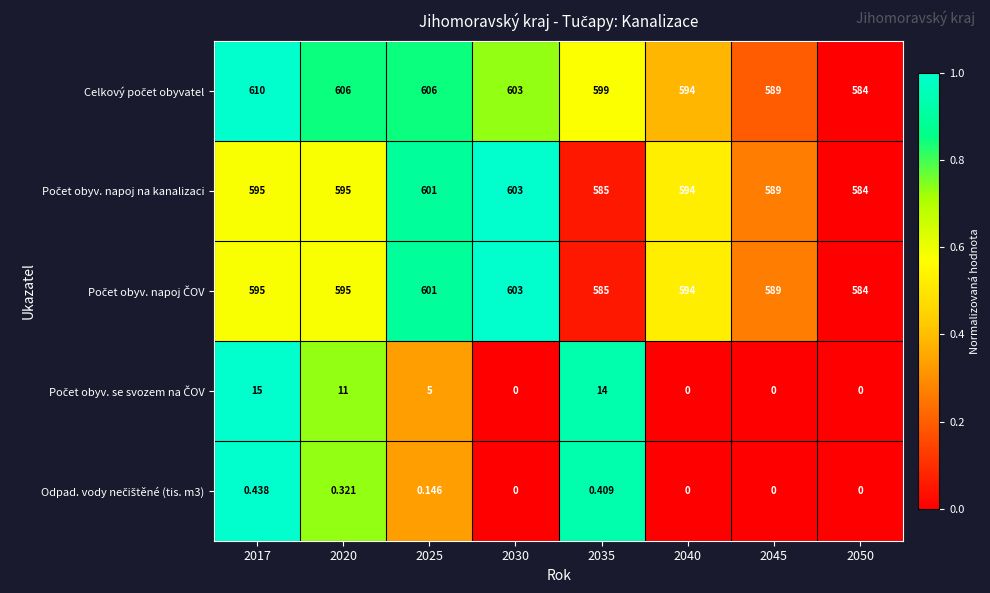

At which category is the sum across all series the highest?

2017